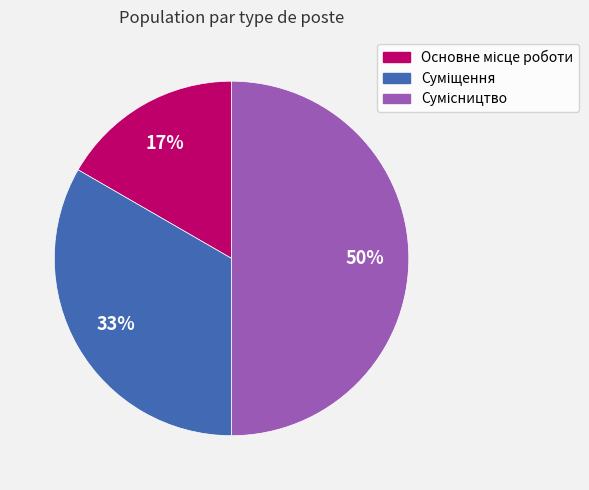

To the nearest percent, what is the average slice percentage?

33%